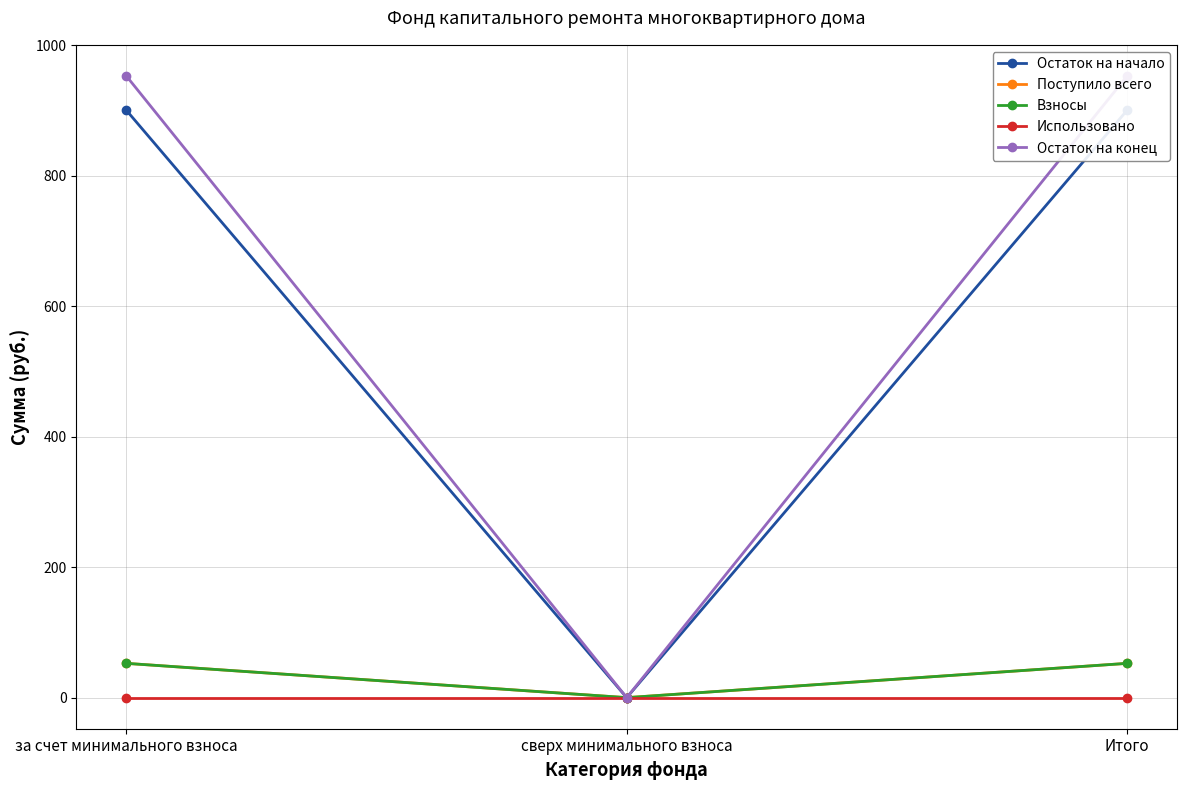

Which has a higher value, Итого or сверх минимального взноса?

Итого